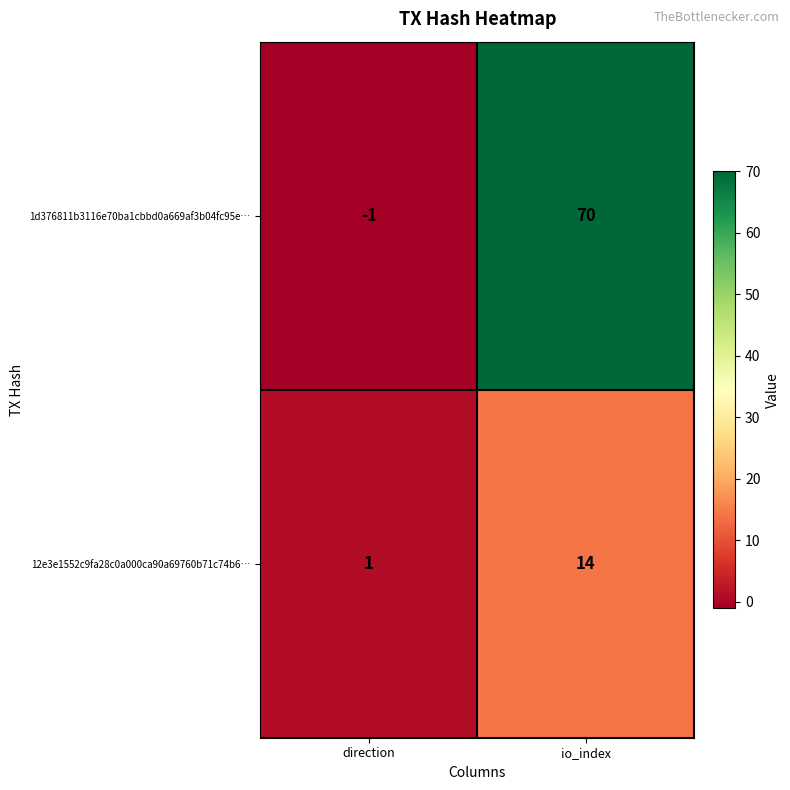

Between direction and io_index, which series saw the biggest shift?

1d376811b3116e70ba1cbbd0a669af3b04fc95e…